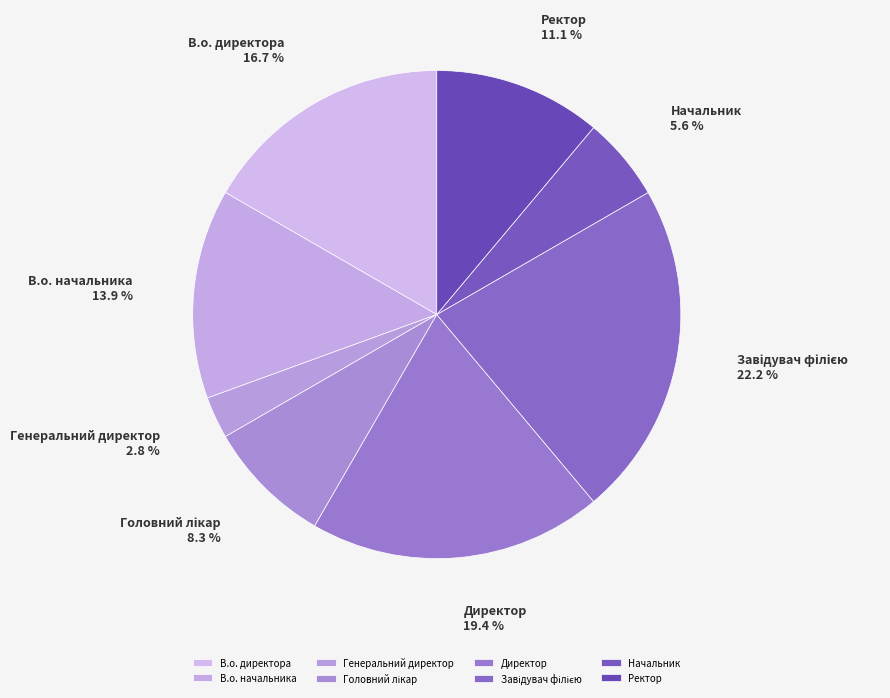

To the nearest percent, what is the difference between the largest and smallest slice percentages?

19%